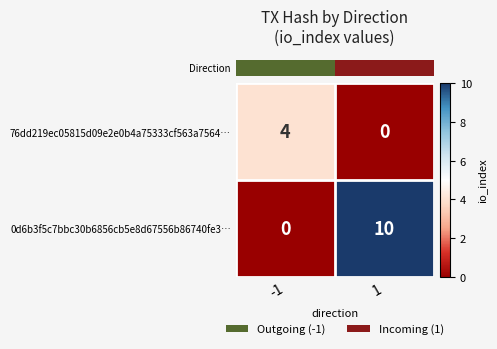

Reading left to right, list all the values displayed in this chart.

76dd219ec05815d09e2e0b4a75333cf563a7564…: -1=4	1=0
0d6b3f5c7bbc30b6856cb5e8d67556b86740fe3…: -1=0	1=10